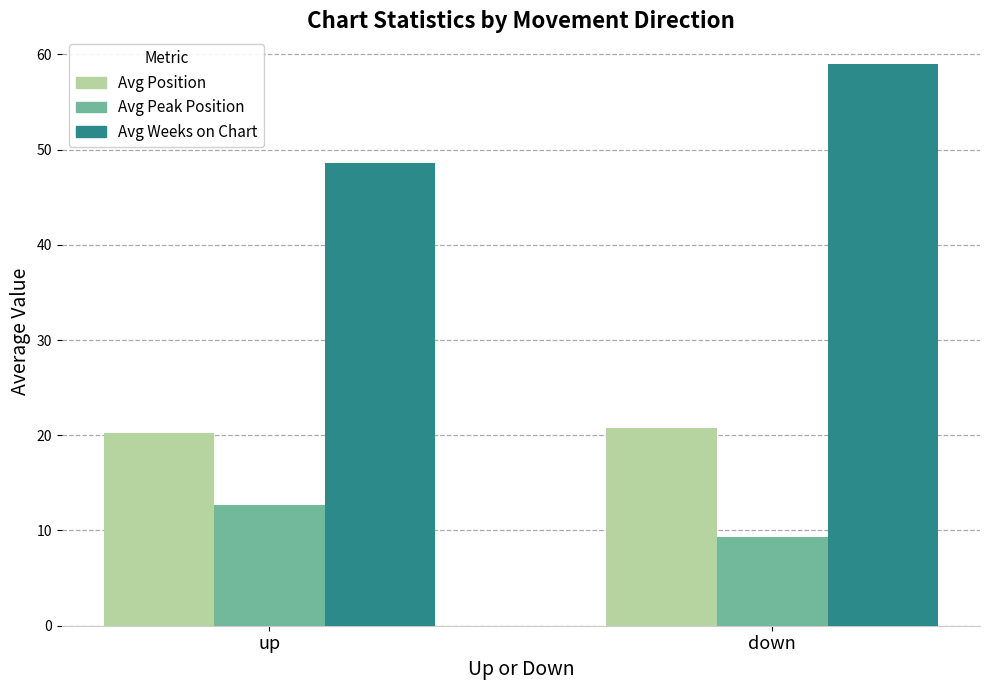

Rank the categories by Avg Position value from highest to lowest.

down, up